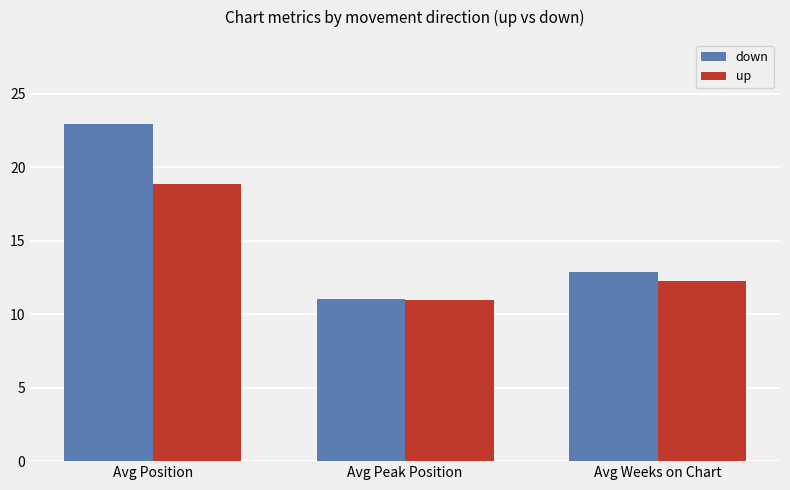

Which series has the largest range (max minus min)?

down